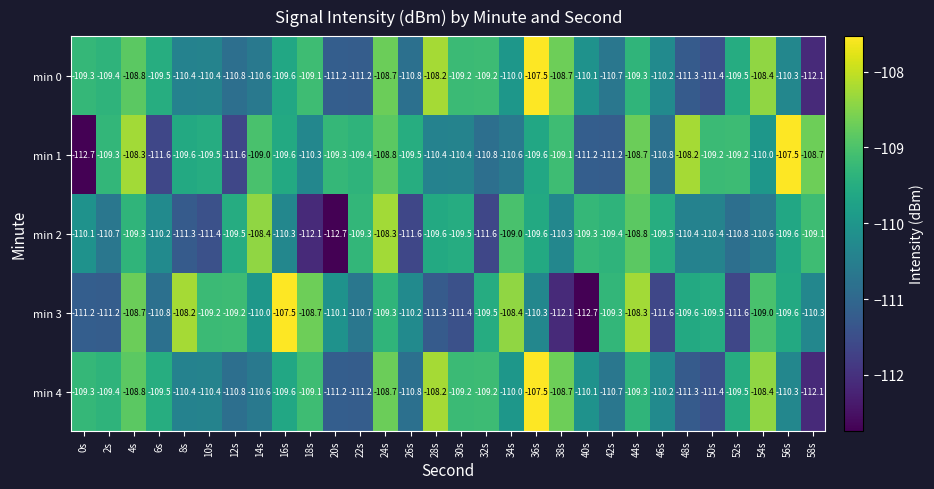

At how many categories does at least one series exceed -108?

3